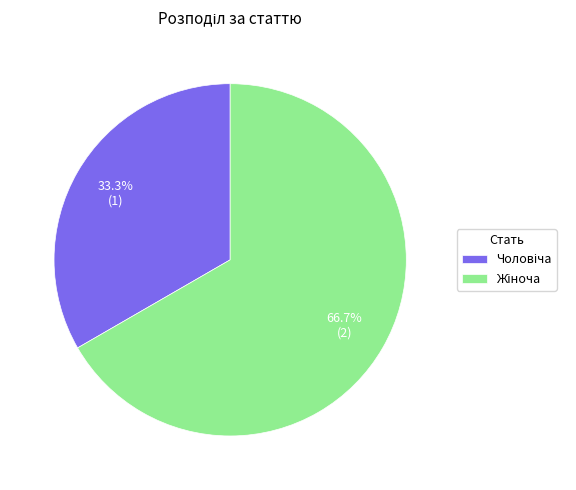

To the nearest percent, what is the difference between the largest and smallest slice percentages?

33%